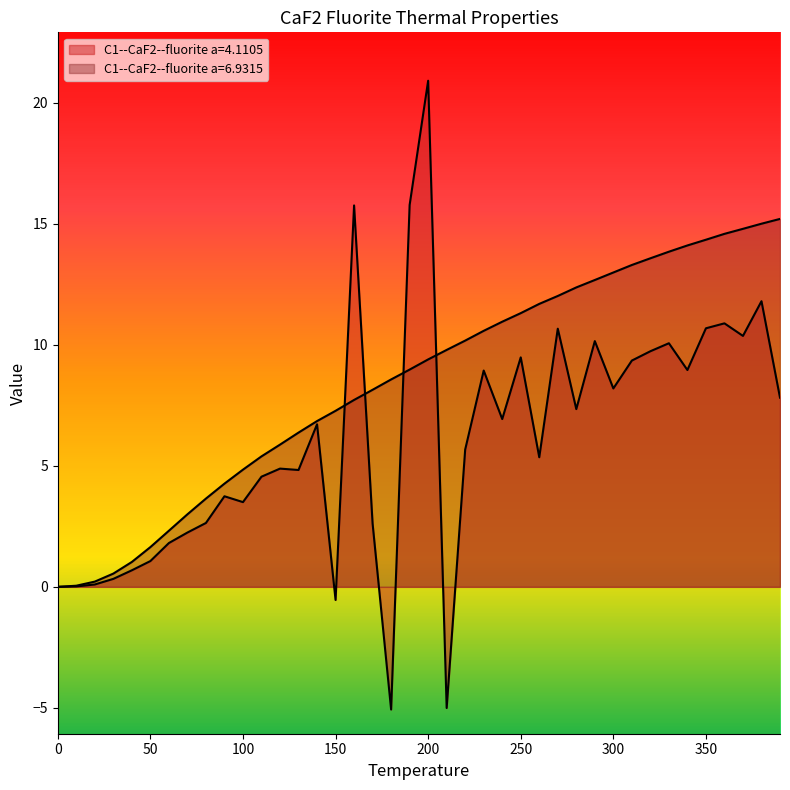

Which series ends up on top after the final intersection of C1--CaF2--fluorite a=6.9315 and C1--CaF2--fluorite a=4.1105?

C1--CaF2--fluorite a=6.9315